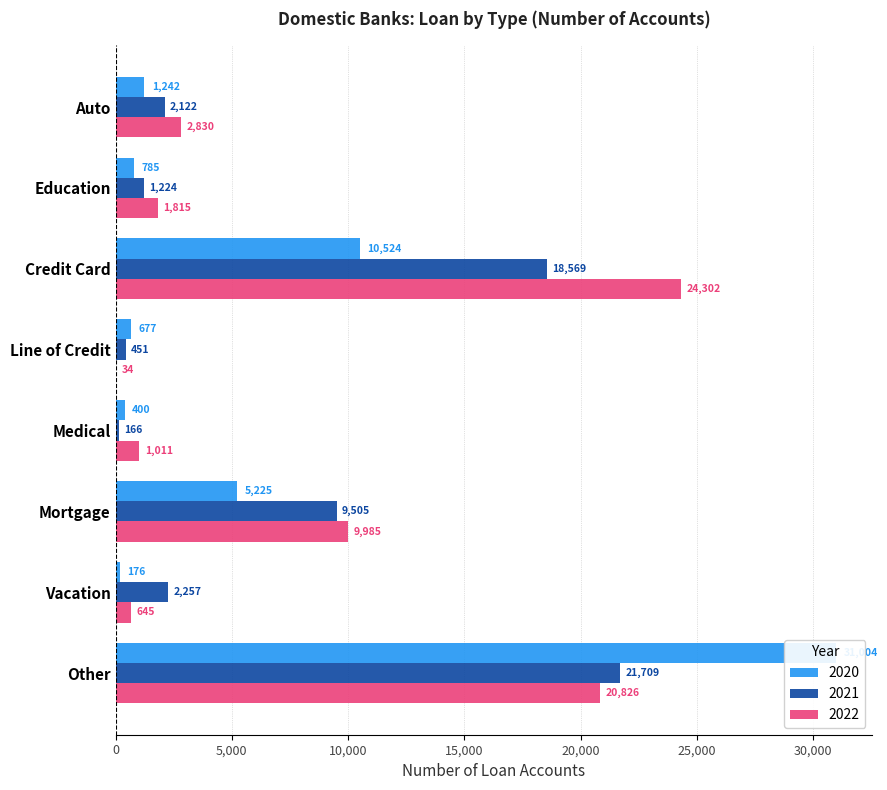

Where is 2020 nearest to the value 15590?

Credit Card